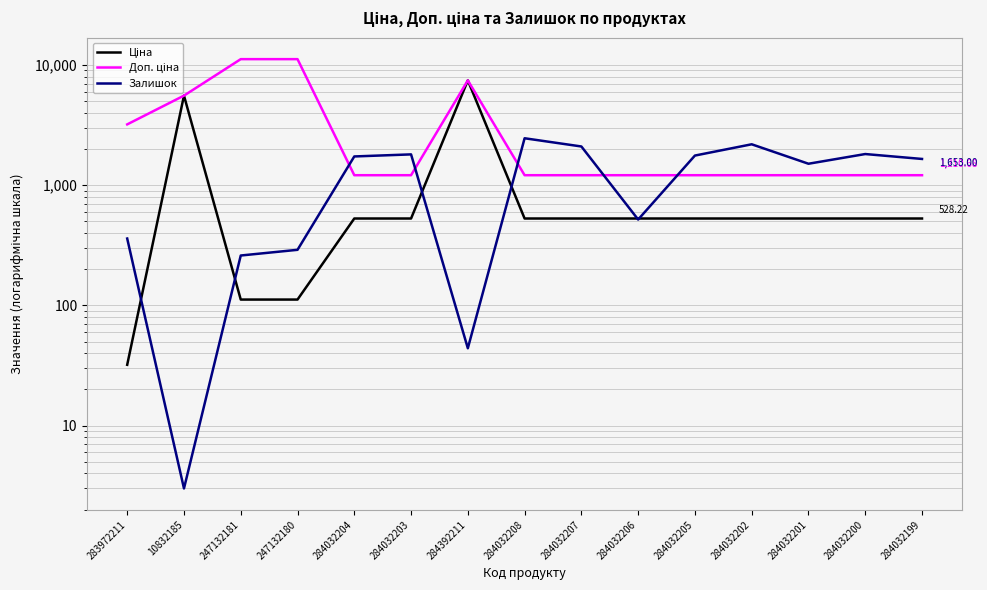

Rank the categories by Ціна value from highest to lowest.

284392211, 10832185, 284032204, 284032203, 284032208, 284032207, 284032206, 284032205, 284032202, 284032201, 284032200, 284032199, 247132181, 247132180, 283972211